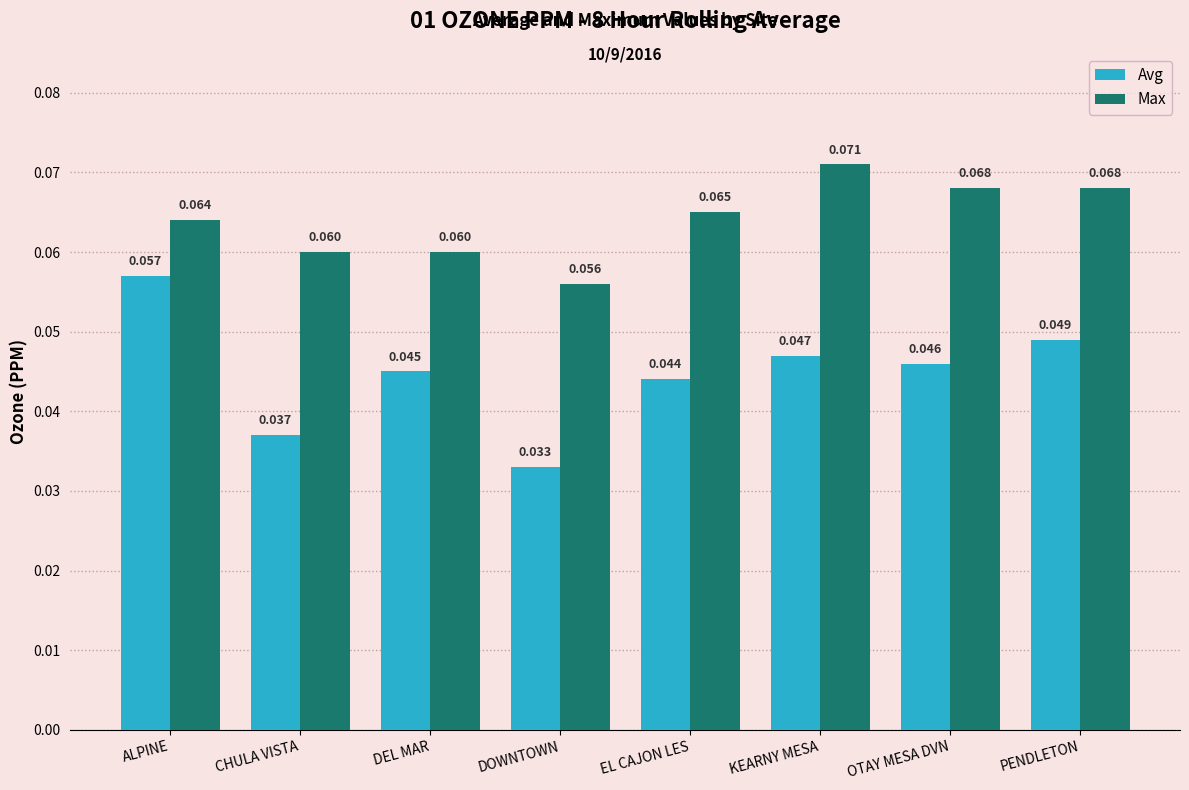

Which category has the lowest value in the Avg series?

DOWNTOWN